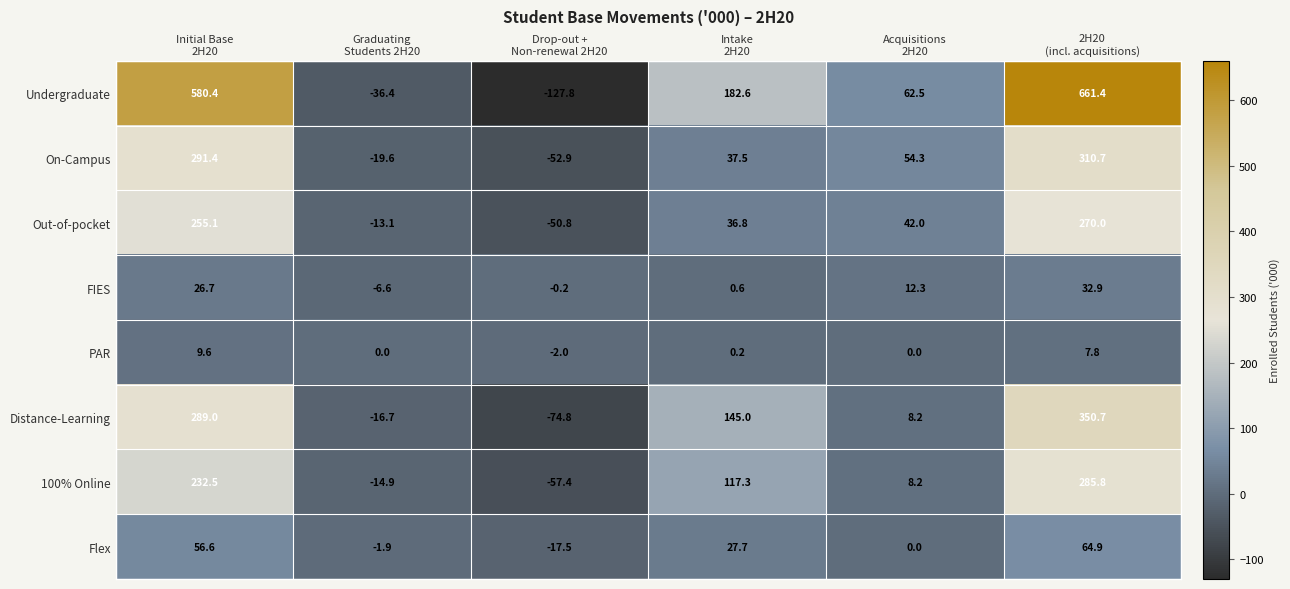

Which series has the widest spread of values?

Undergraduate